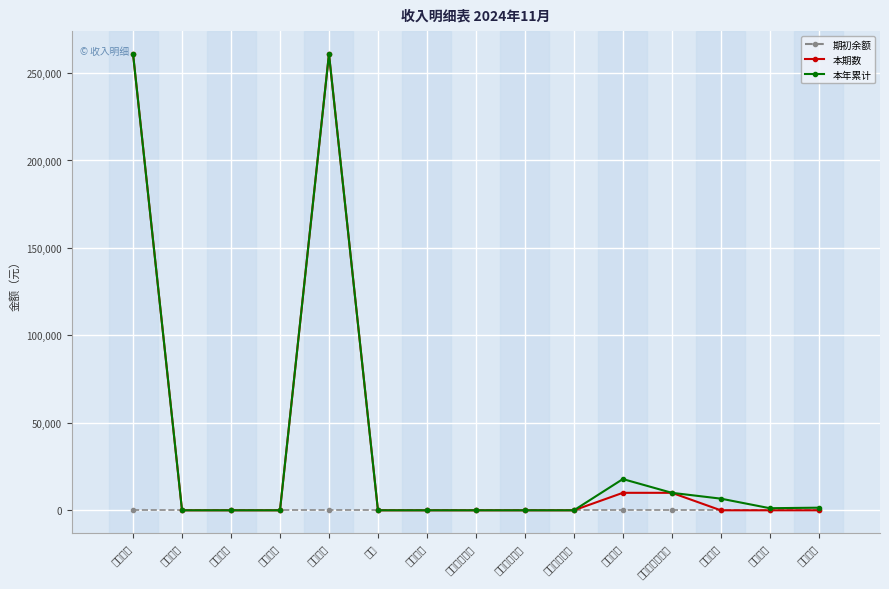

The value of 本年累计 at 销售收入 is -145017.6. True or false?

False